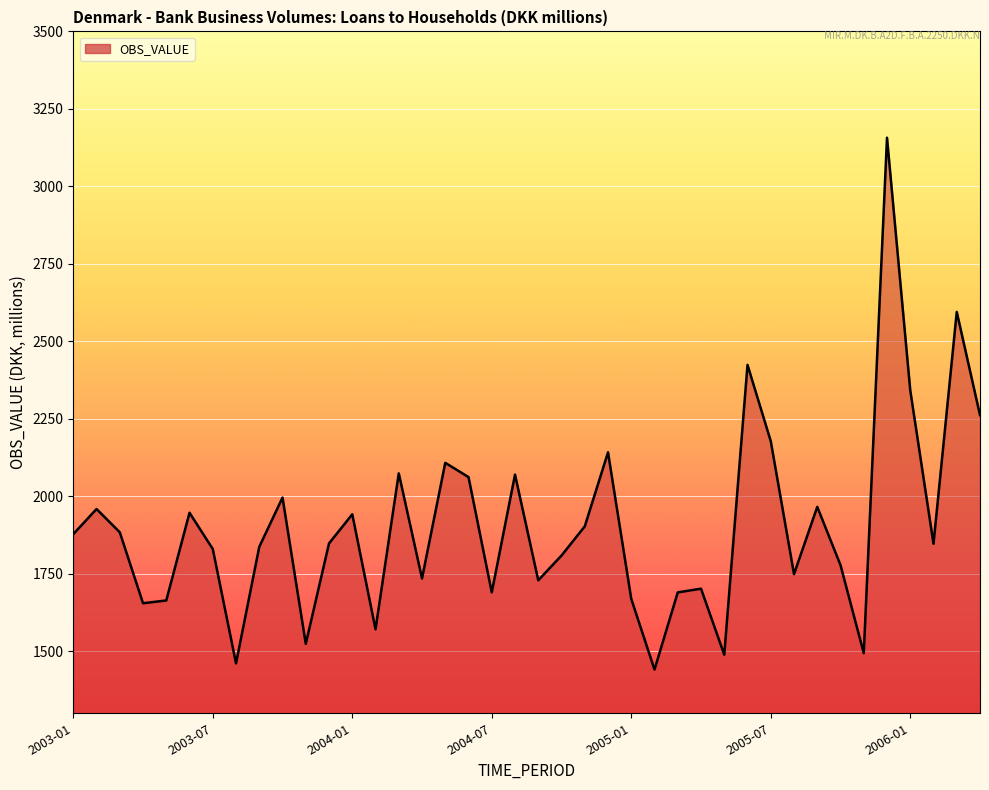

What is the smallest value displayed?

1441